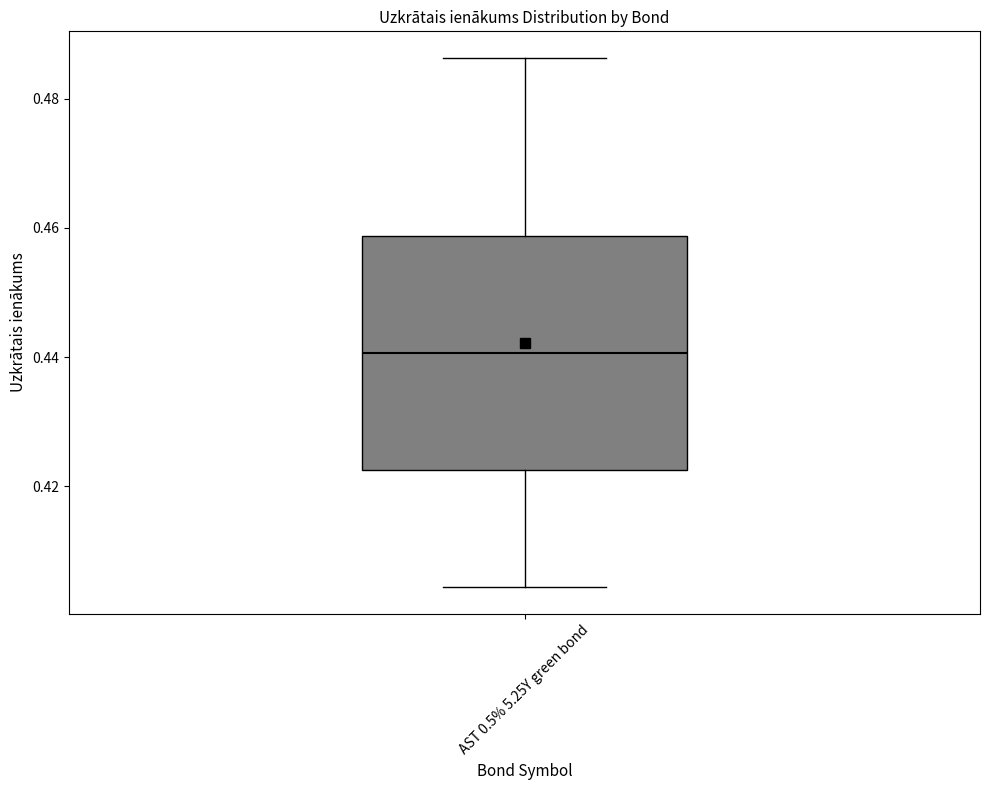

Read this box plot against the y-axis: the position of the median line, the range covered by the box, and the ends of both whiskers. The values are not printed on the chart, so give them approximately, as read against the axis.

median 0.440, box 0.422 to 0.458, whiskers 0.404 to 0.486